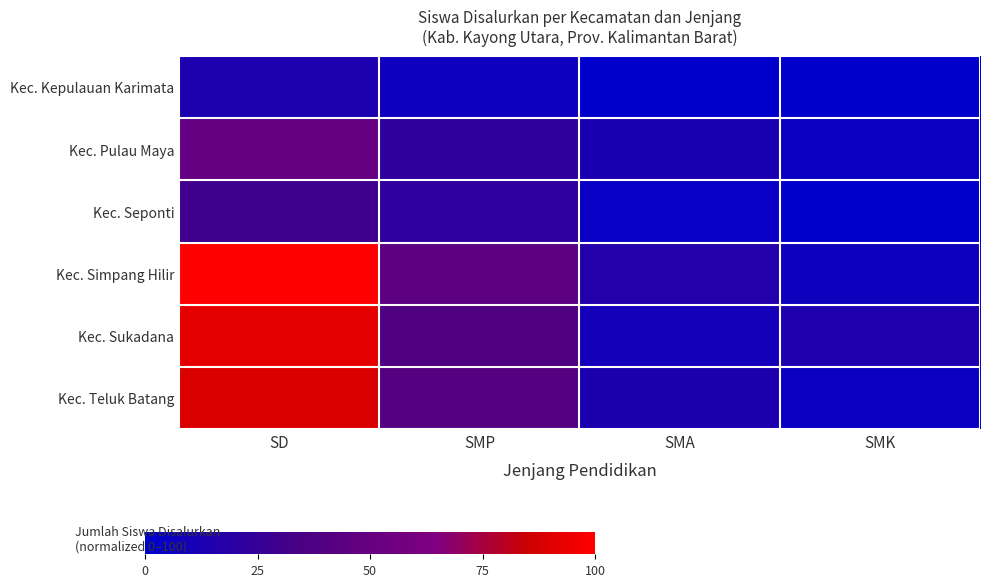

Reading left to right, transcribe all the data shown in this chart.

Kec. Kepulauan Karimata: SD=13.8	SMP=6.8	SMA=0.0	SMK=0.0
Kec. Pulau Maya: SD=49.3	SMP=23.0	SMA=13.1	SMK=4.8
Kec. Seponti: SD=29.9	SMP=22.1	SMA=4.1	SMK=0.0
Kec. Simpang Hilir: SD=100.0	SMP=44.6	SMA=16.4	SMK=7.8
Kec. Sukadana: SD=92.2	SMP=37.1	SMA=9.6	SMK=14.3
Kec. Teluk Batang: SD=89.4	SMP=41.0	SMA=13.4	SMK=4.7